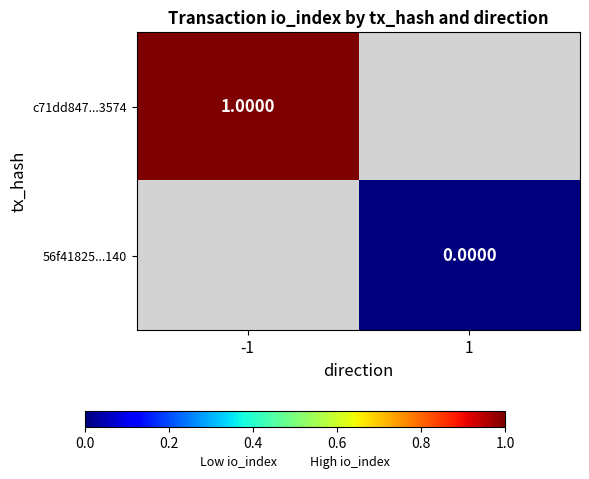

Which category has the lowest value in the c71dd847...3574 series?

-1